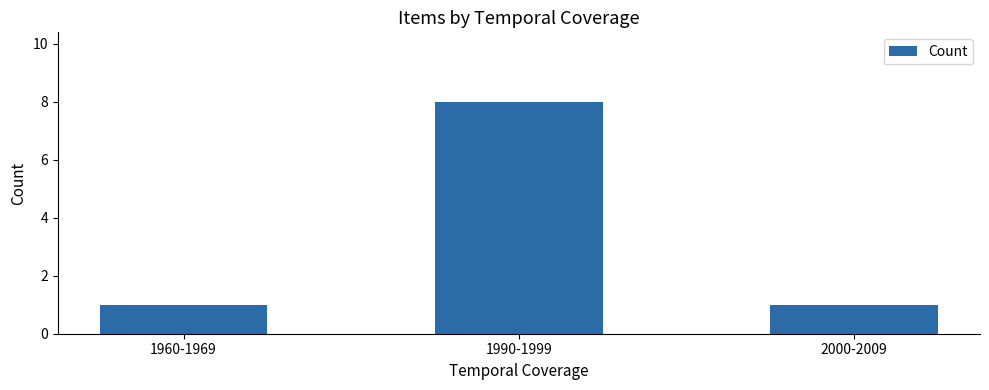

What is the average value?

3